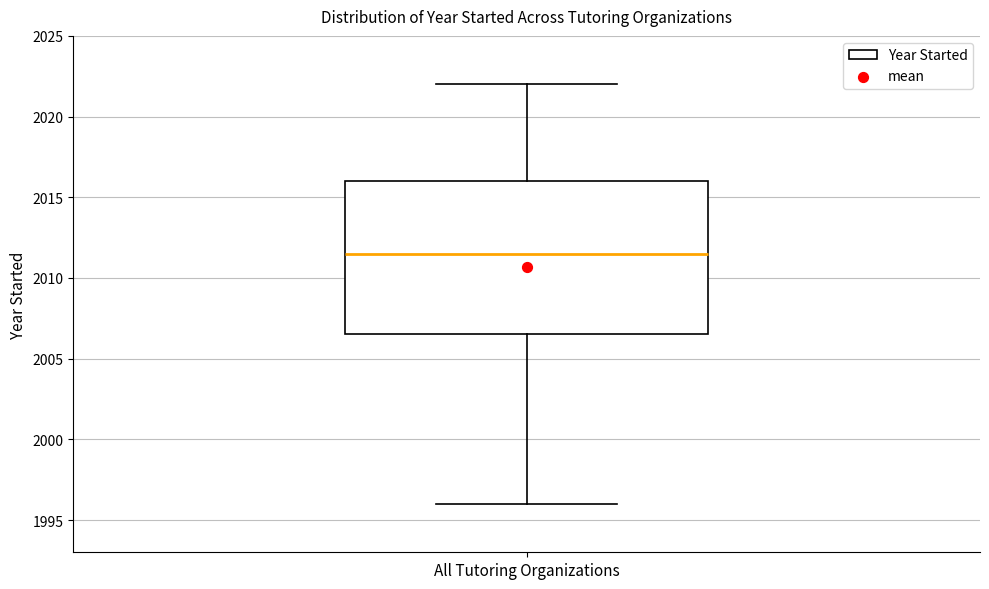

Where is the upper edge of the box for All Tutoring Organizations on the y-axis? The values are not printed on the chart, so give them approximately, as read against the axis.

2016.0